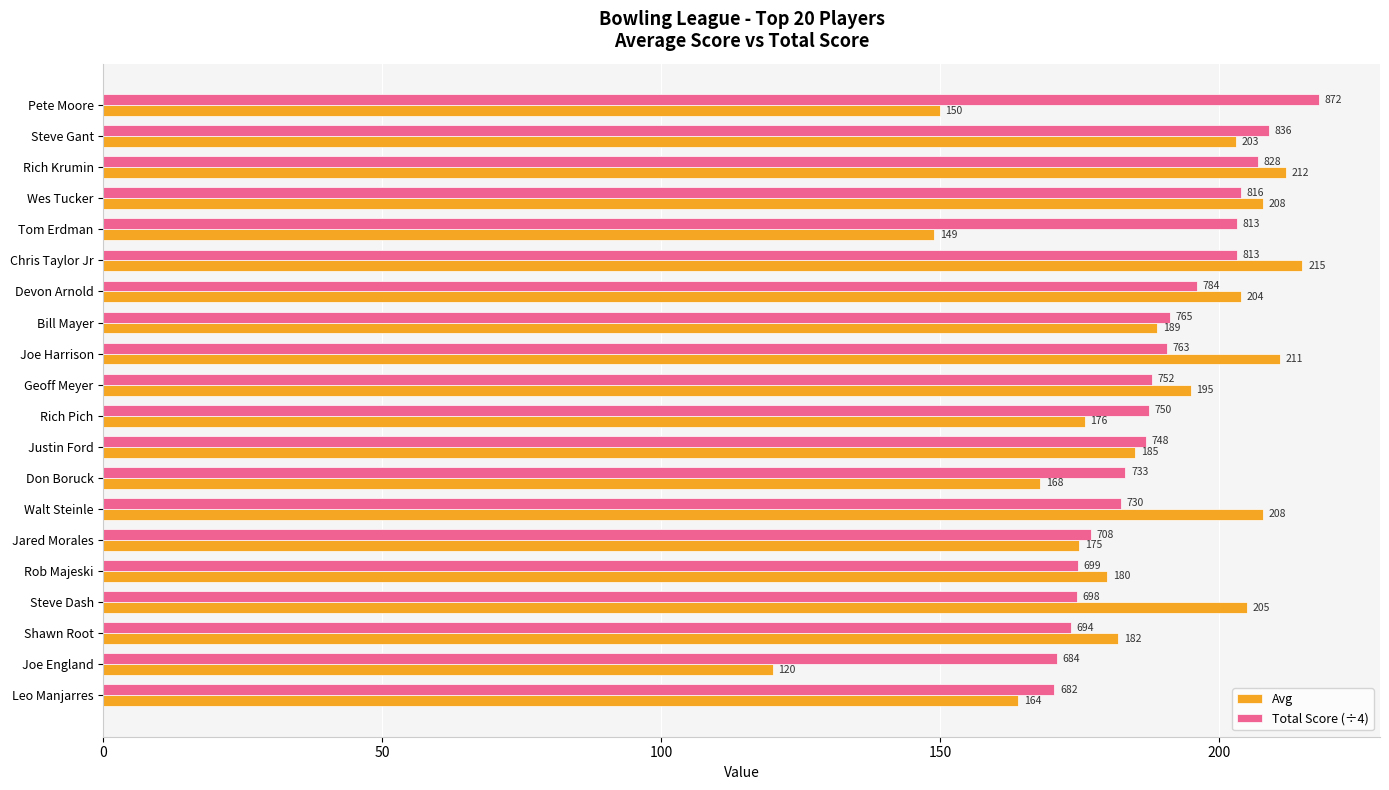

What is the sum of the Avg values at Wes Tucker and Justin Ford?

393.0